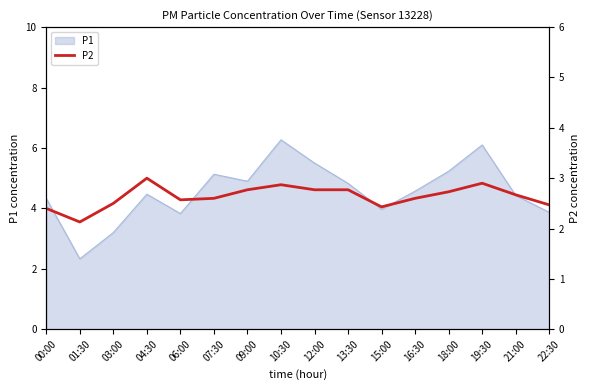

What is the label of the 10th point from the left?

13:30